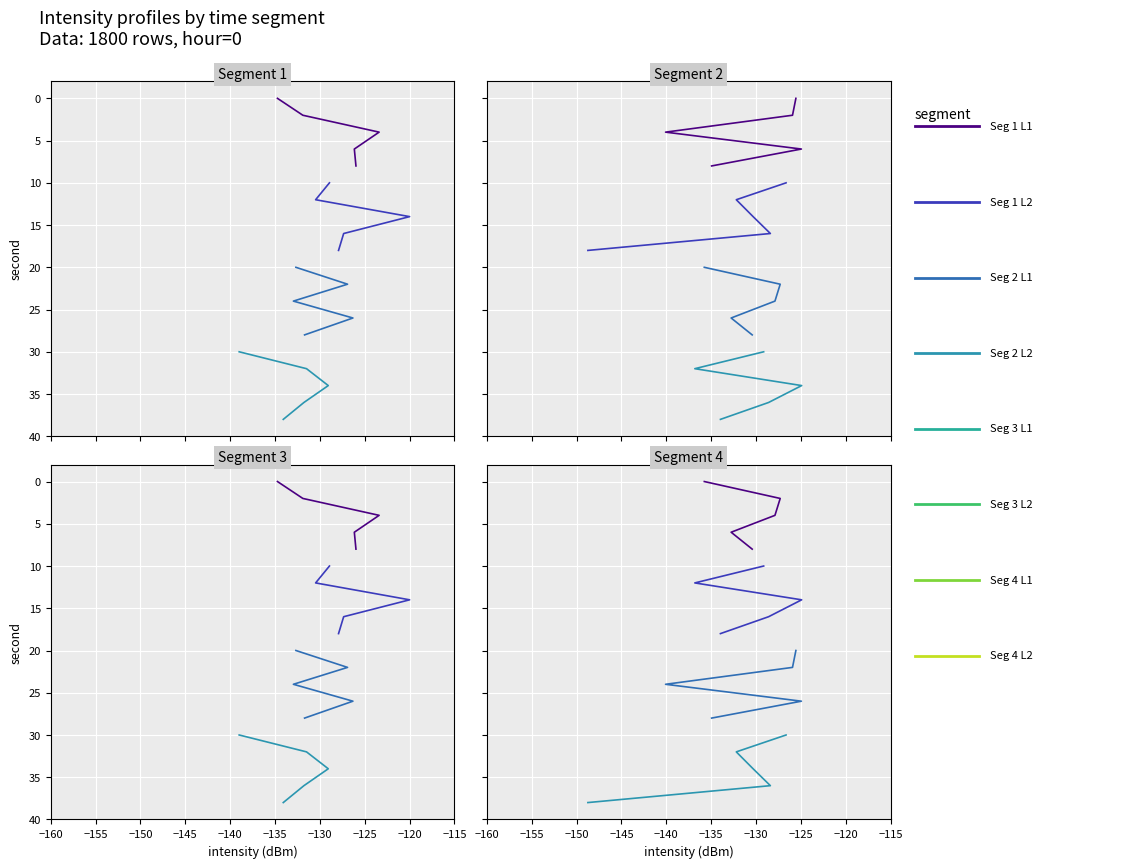

What is the maximum value shown in the chart?

-120.0